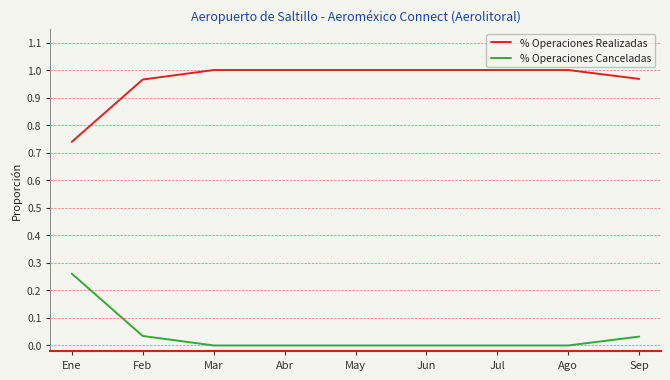

True or false: % Operaciones Canceladas and % Operaciones Realizadas cross at least once.

False